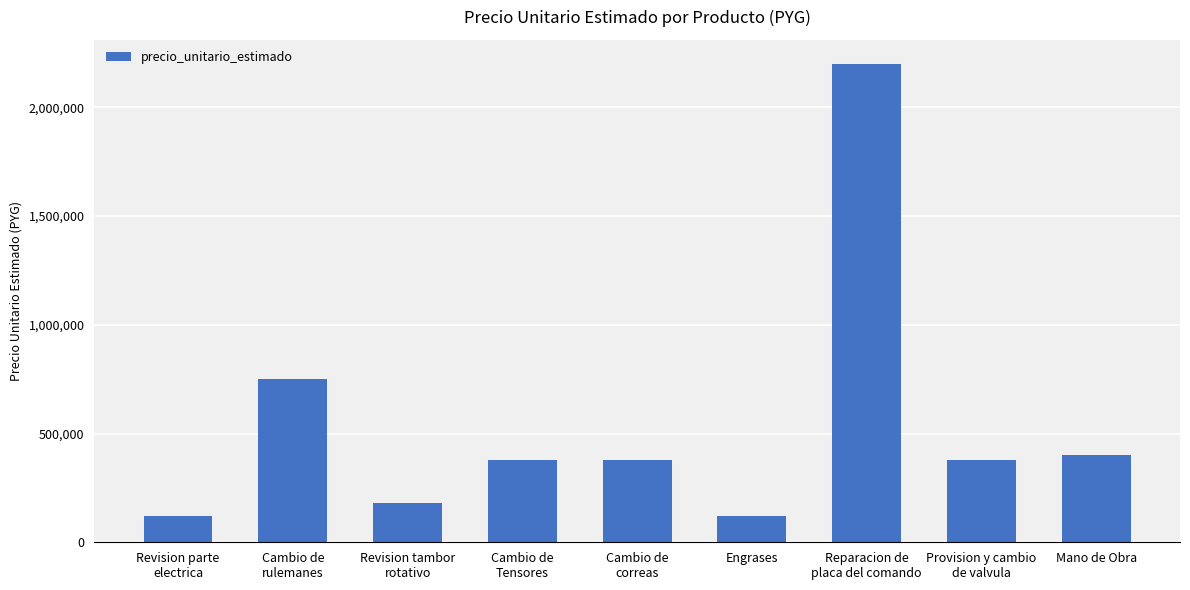

What is the minimum value shown in the chart?

120000